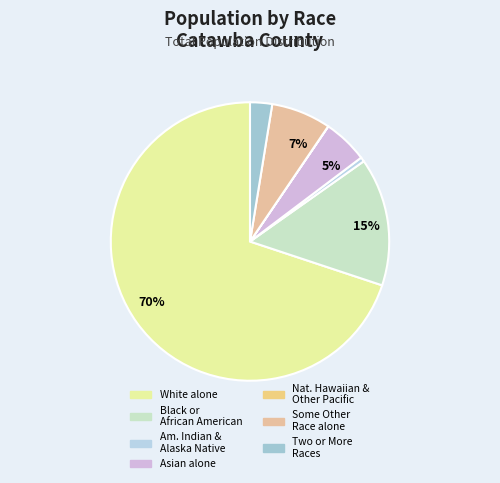

Which category has the biggest portion of the pie?

White alone